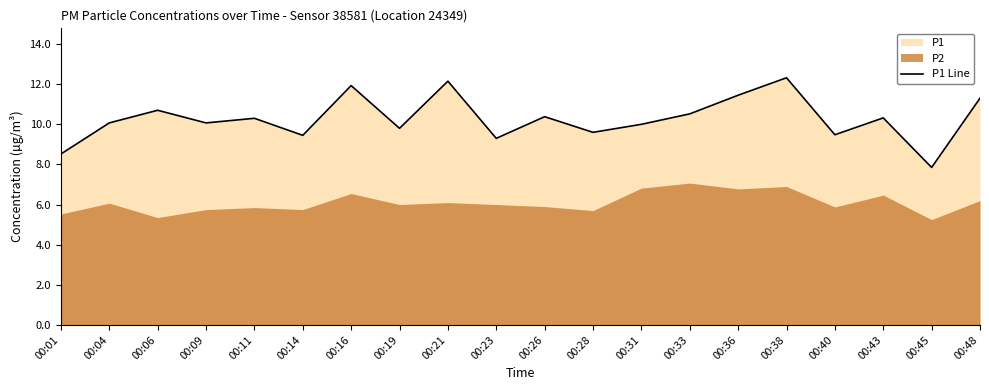

The value at 00:45 is 2.5. True or false?

False